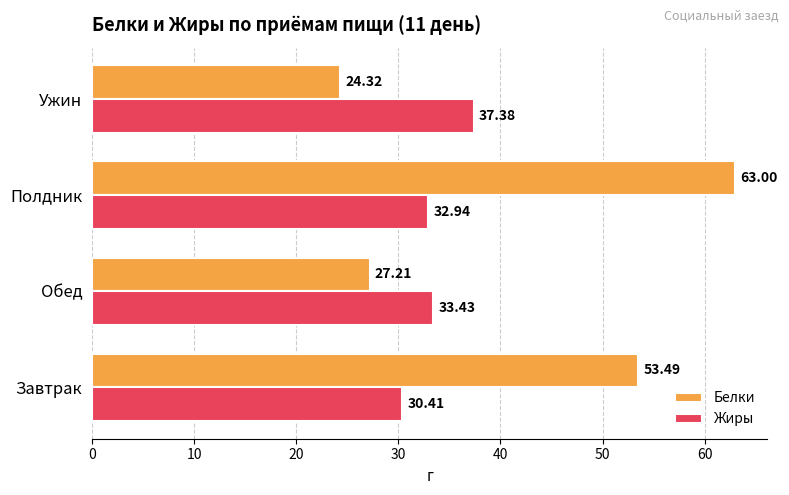

How many distinct data groups are displayed?

2